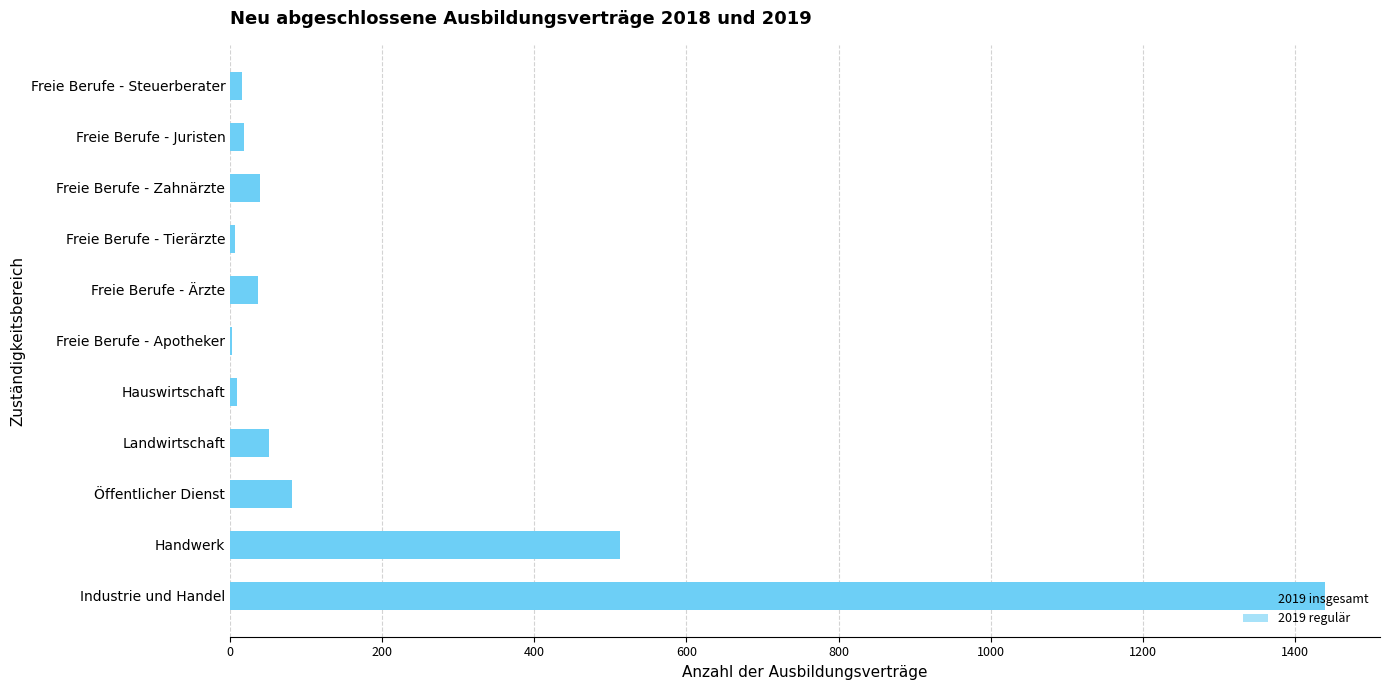

True or false: 2019 regulär has a value of 7 at Freie Berufe - Juristen.

False